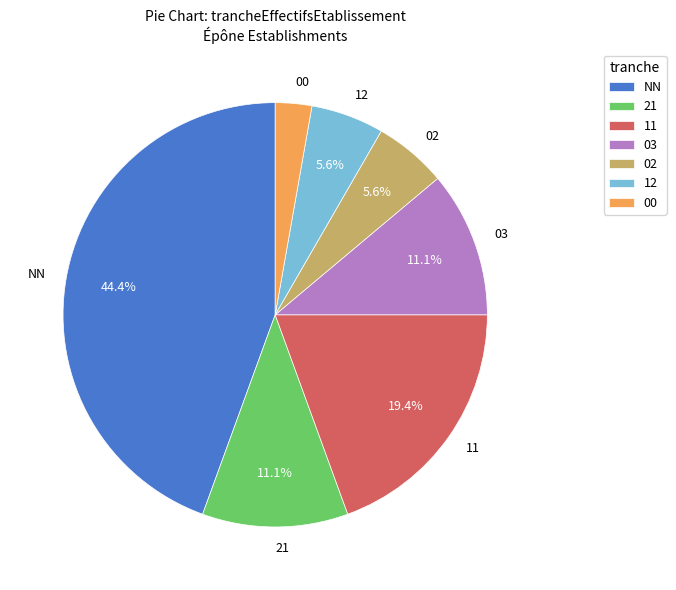

Count the number of slices in the pie.

7